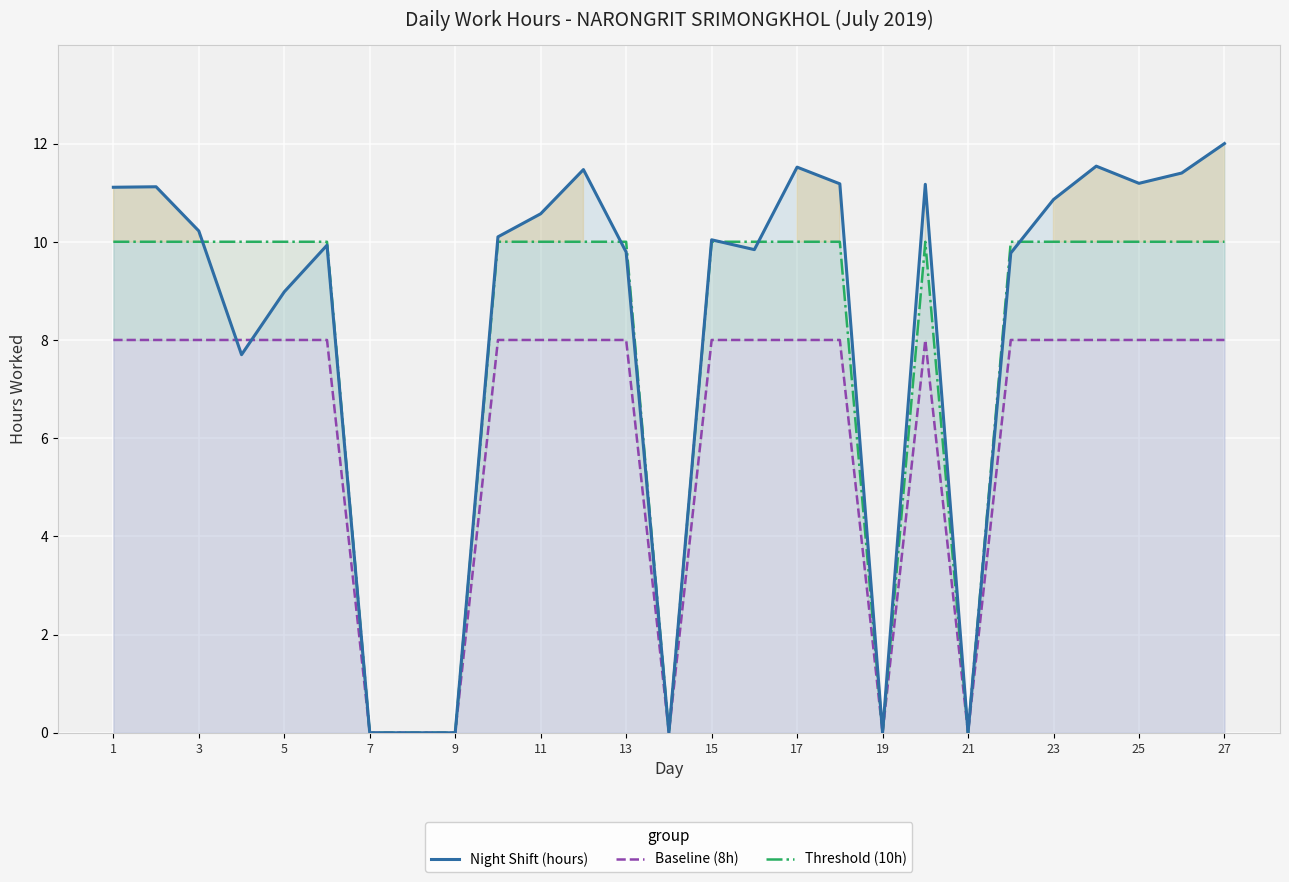

True or false: Threshold (10h) has more than 1 interior local peaks.

False